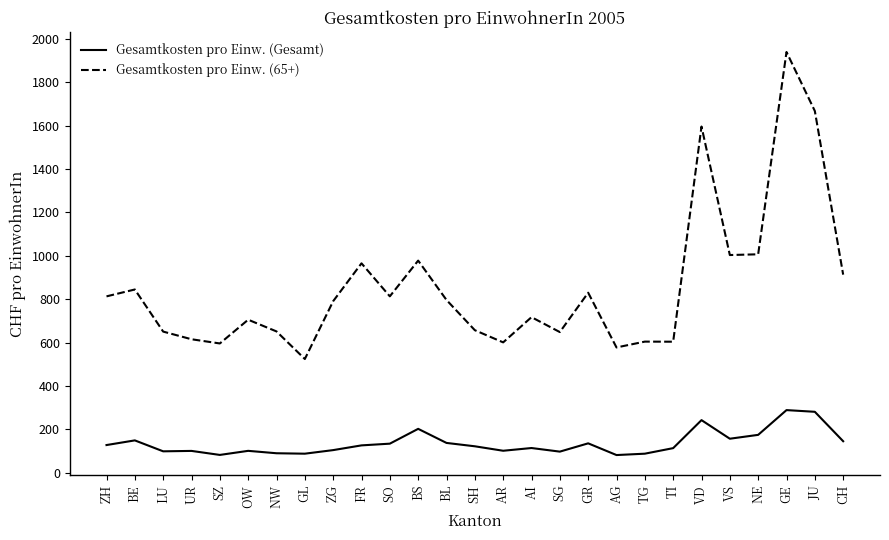

Rank the series by their average value, from lowest to highest.

Gesamtkosten pro Einw. (Gesamt), Gesamtkosten pro Einw. (65+)